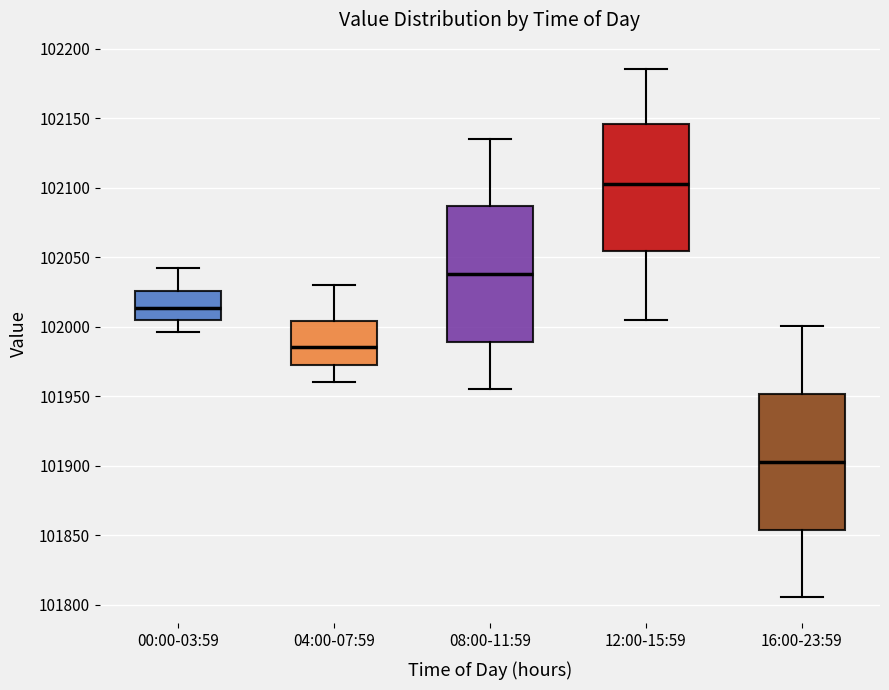

Where does the lower whisker of the box for 12:00-15:59 end on the y-axis? The values are not printed on the chart, so give them approximately, as read against the axis.

102005